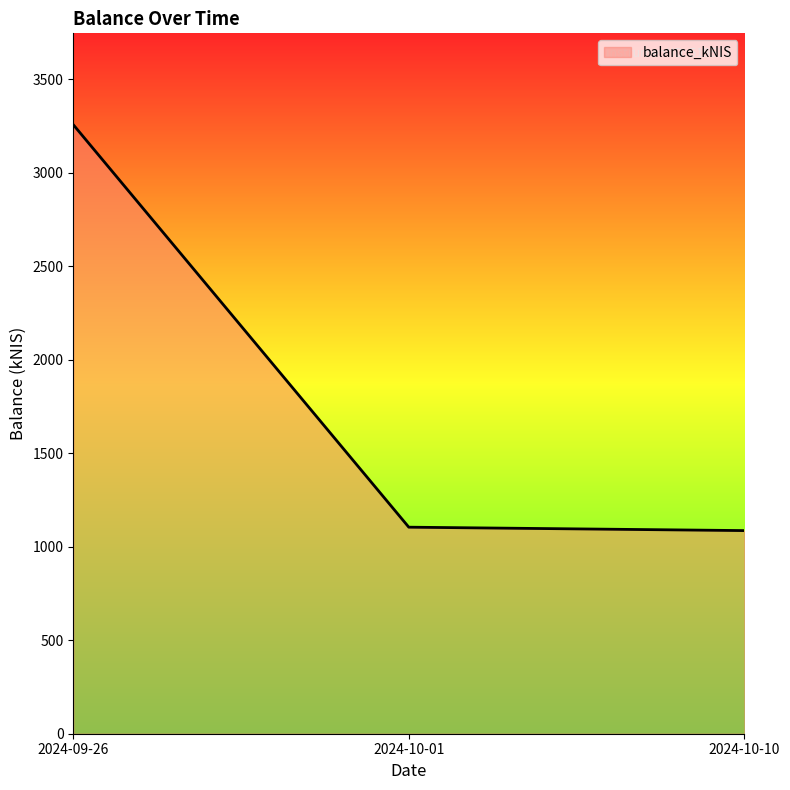

What is the maximum value shown in the chart?

3257.2